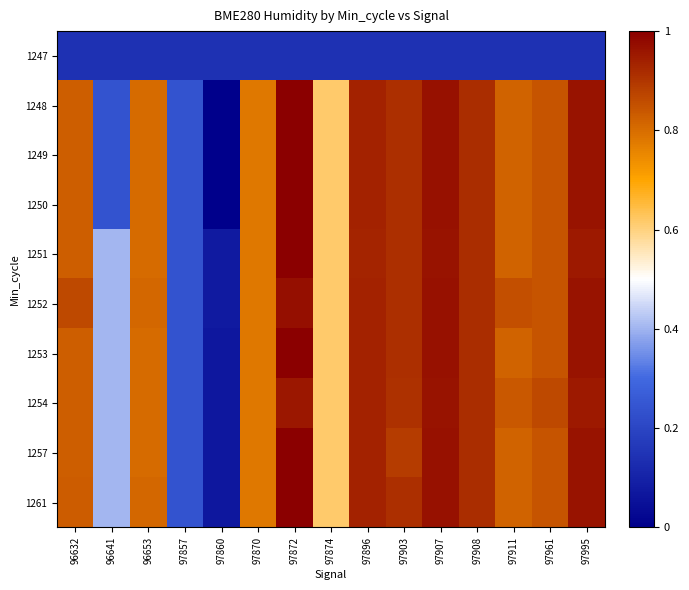

What is the total value across all series at 97857?

2.3